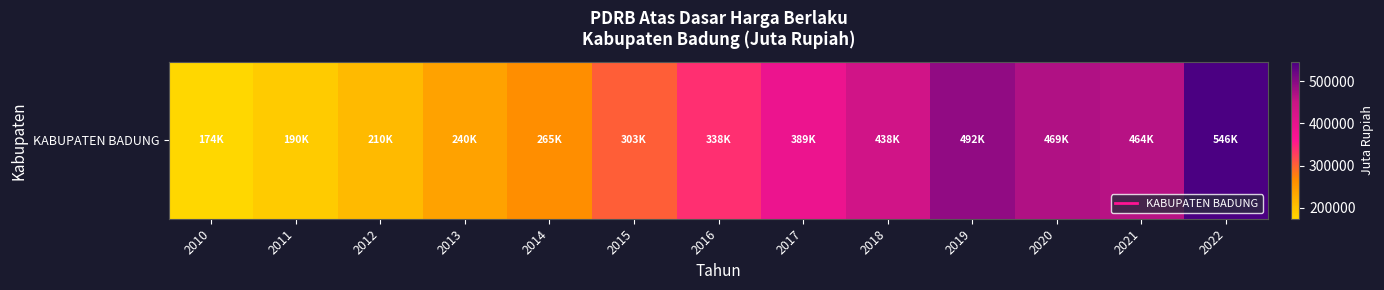

Reading left to right, list all the values displayed in this chart.

2010=174185.5	2011=189734.0	2012=209608.3	2013=239828.5	2014=265044.0	2015=303034.9	2016=338453.1	2017=388921.7	2018=437693.2	2019=491949.0	2020=469076.5	2021=463980.2	2022=545547.0